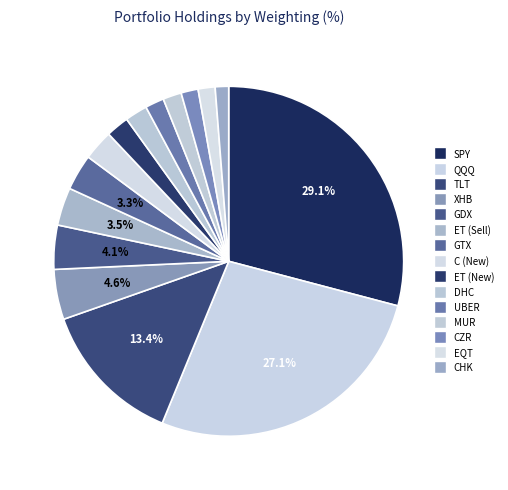

What portion of the pie excludes C (New)?

97.2%